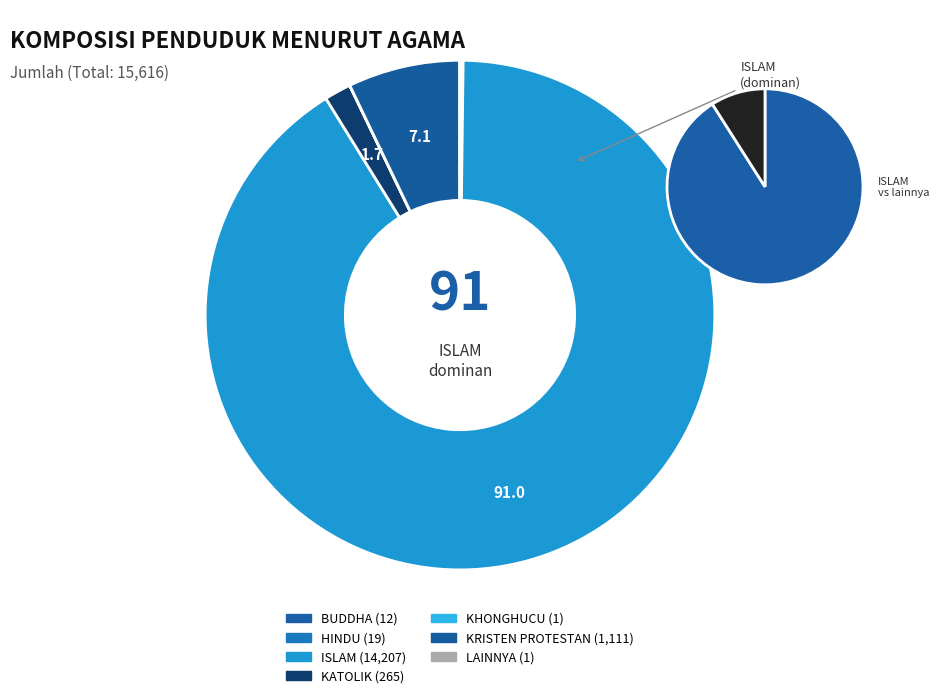

To the nearest percent, what is the difference between the largest and smallest slice percentages?

91%